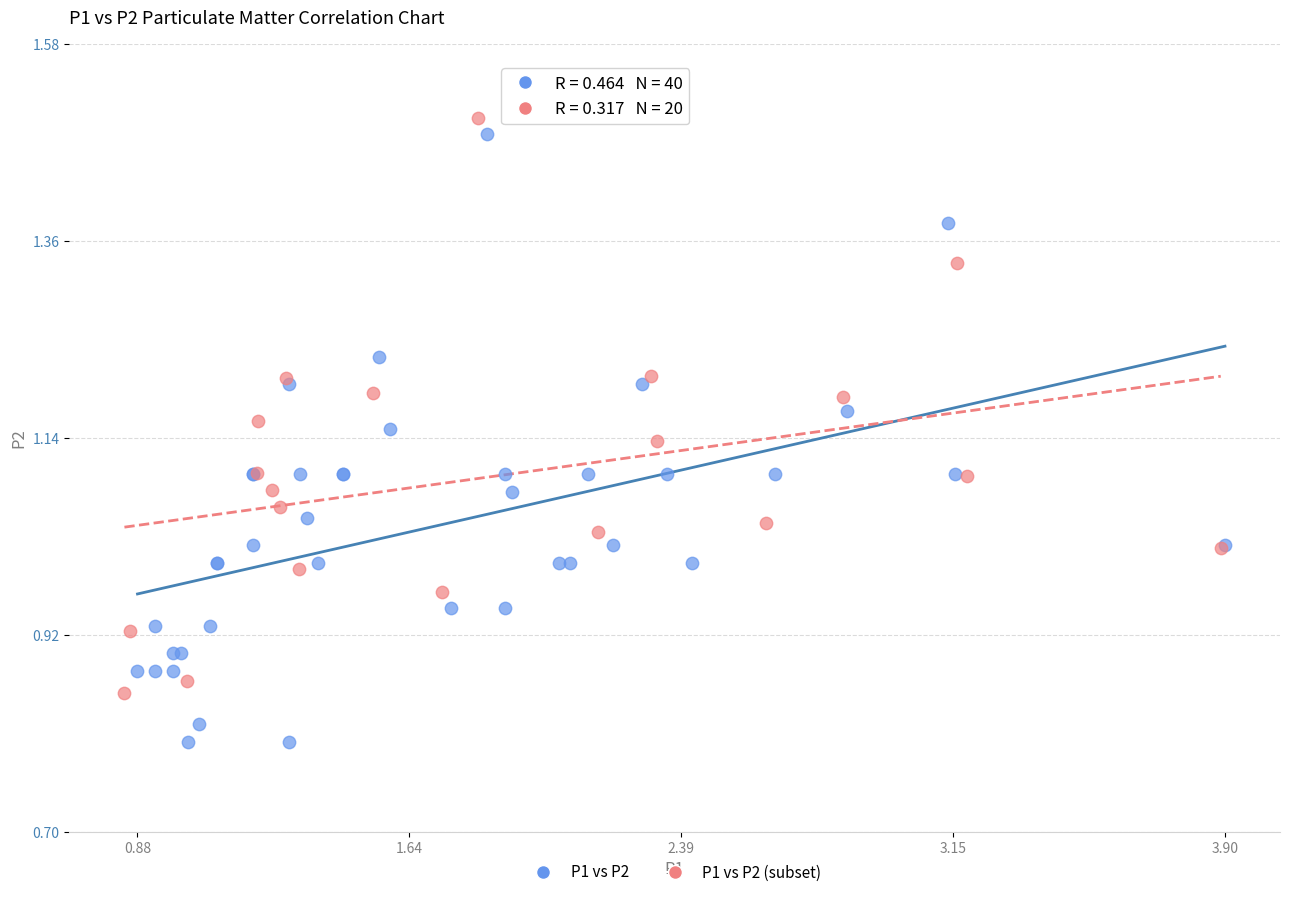

Which series has the widest spread of Y values?

P1 vs P2